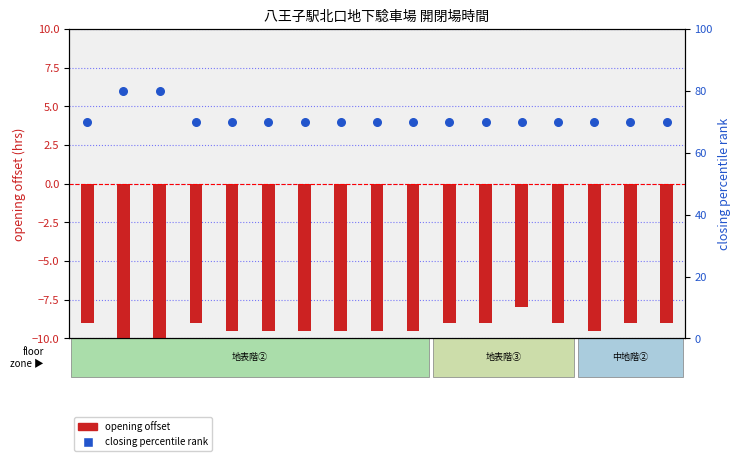

At which category is the sum across all series the highest?

№2